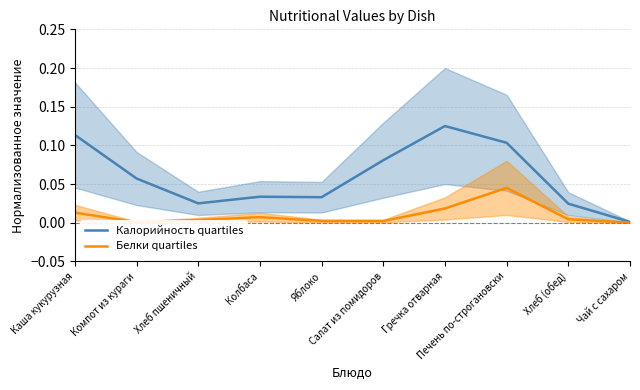

The Белки quartiles series shows 0.0 at Печень по-строгановски. True or false?

True